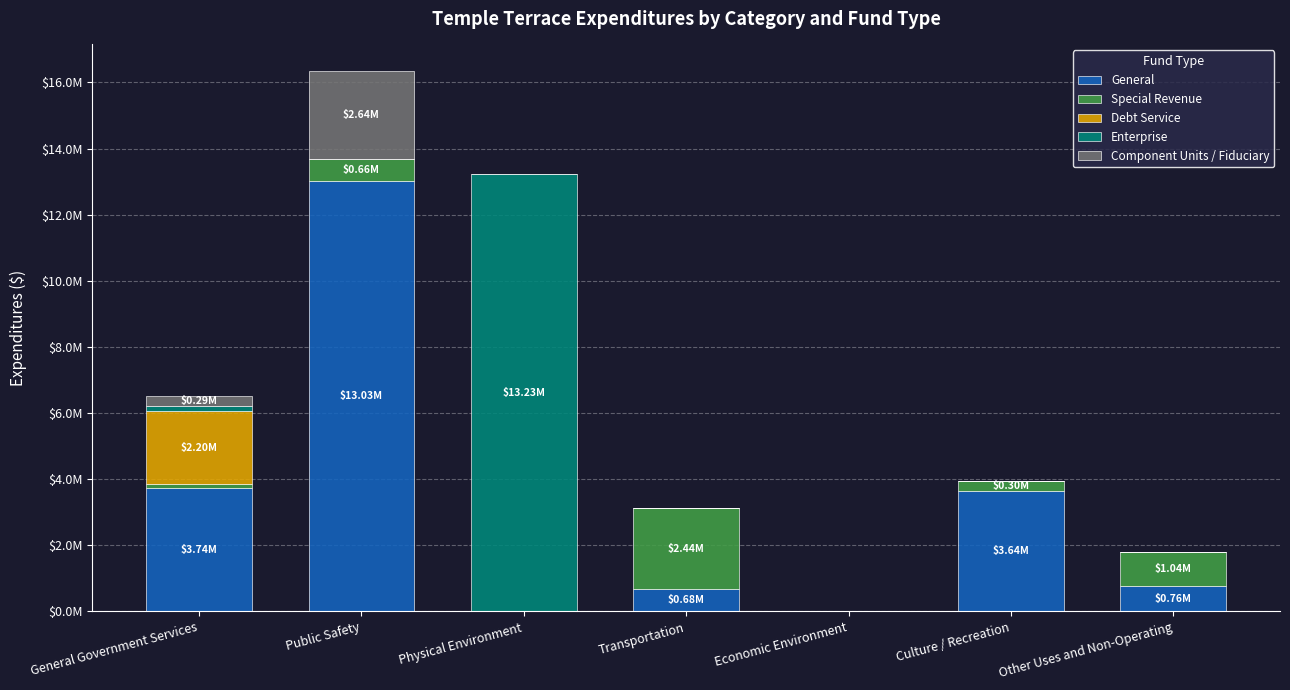

What are all the series names shown in the legend?

General, Special Revenue, Debt Service, Enterprise, Component Units / Fiduciary